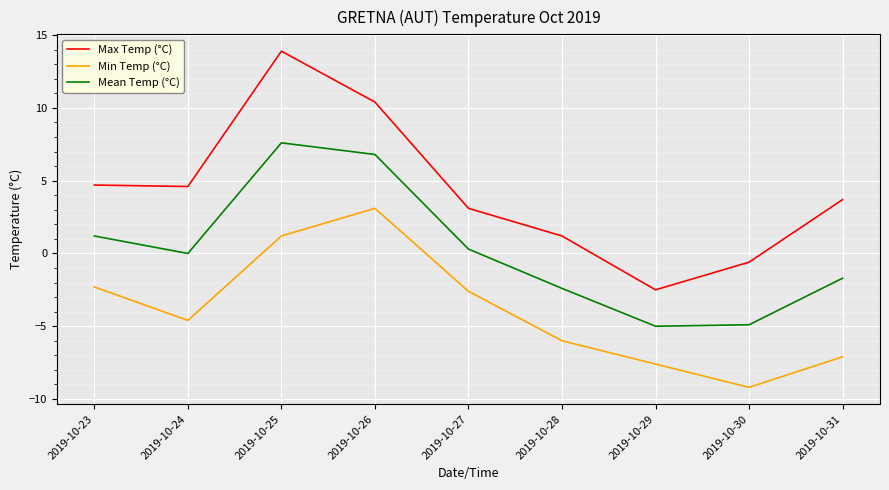

True or false: Mean Temp (°C) and Max Temp (°C) intersect in this chart.

False